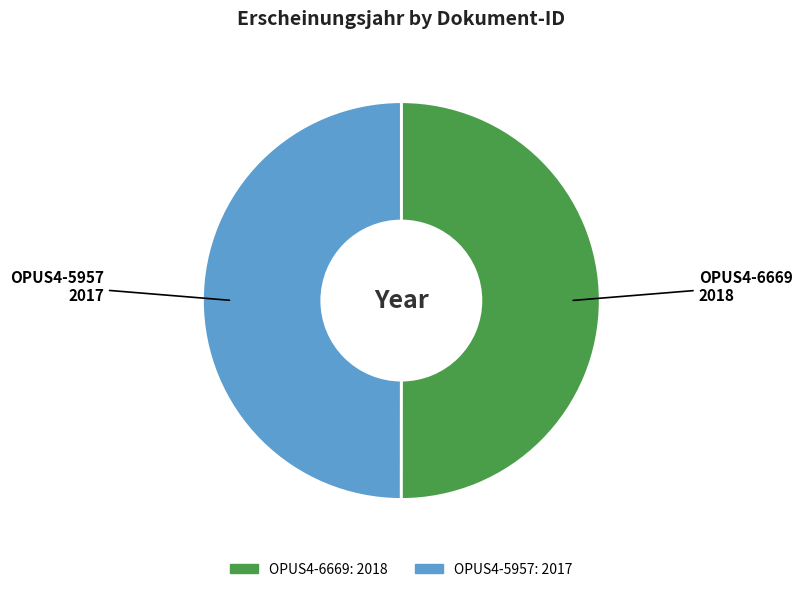

The OPUS4-5957 slice represents 40% of the pie. True or false?

False